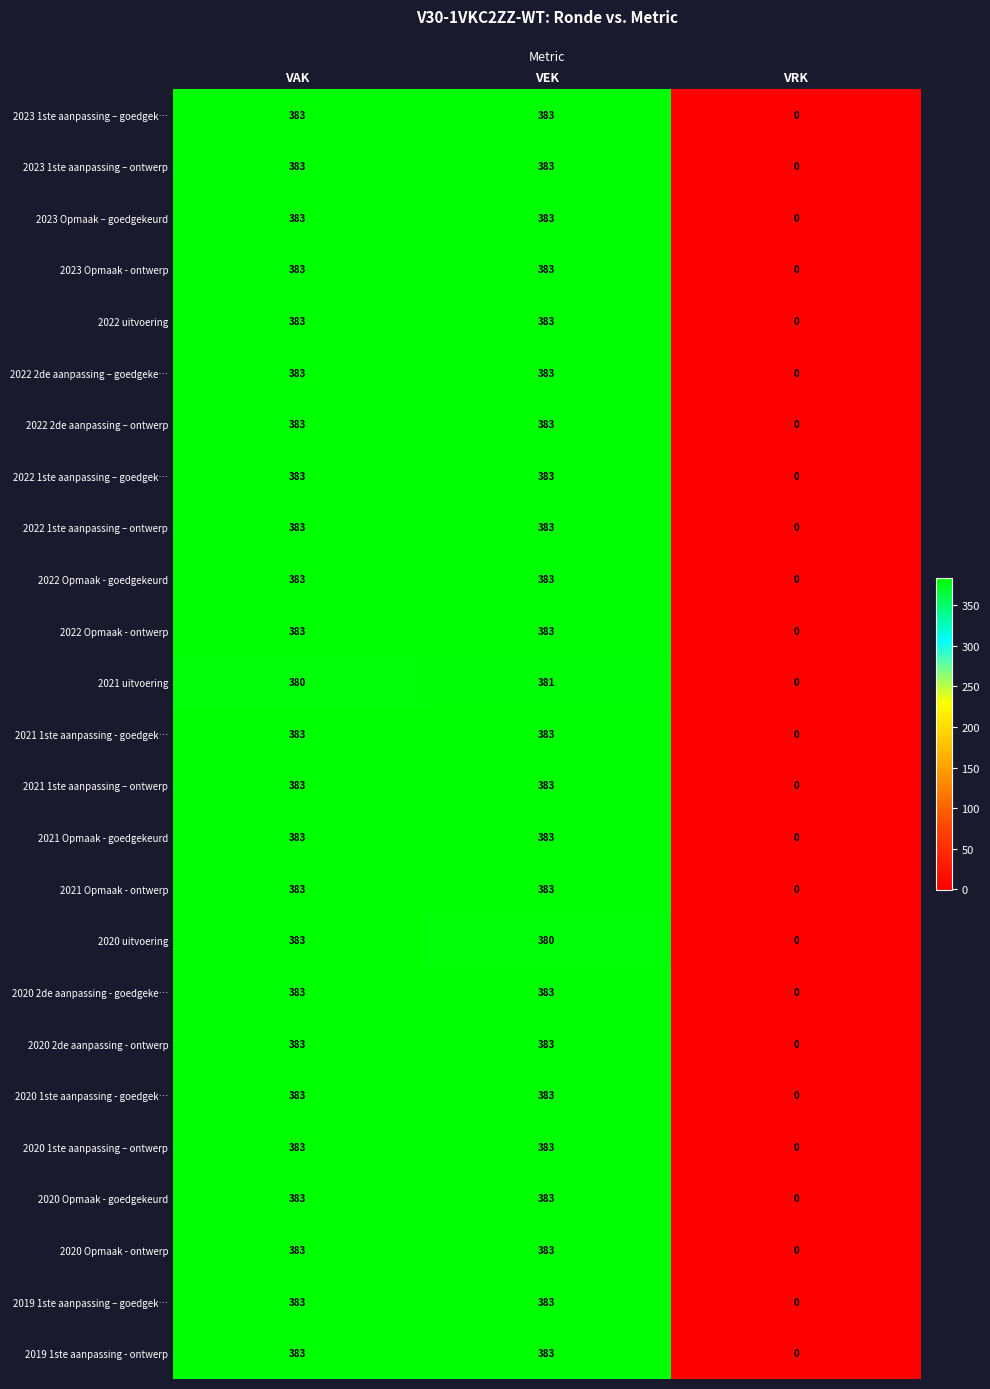

At which category does the chart reach its minimum across all series?

VRK